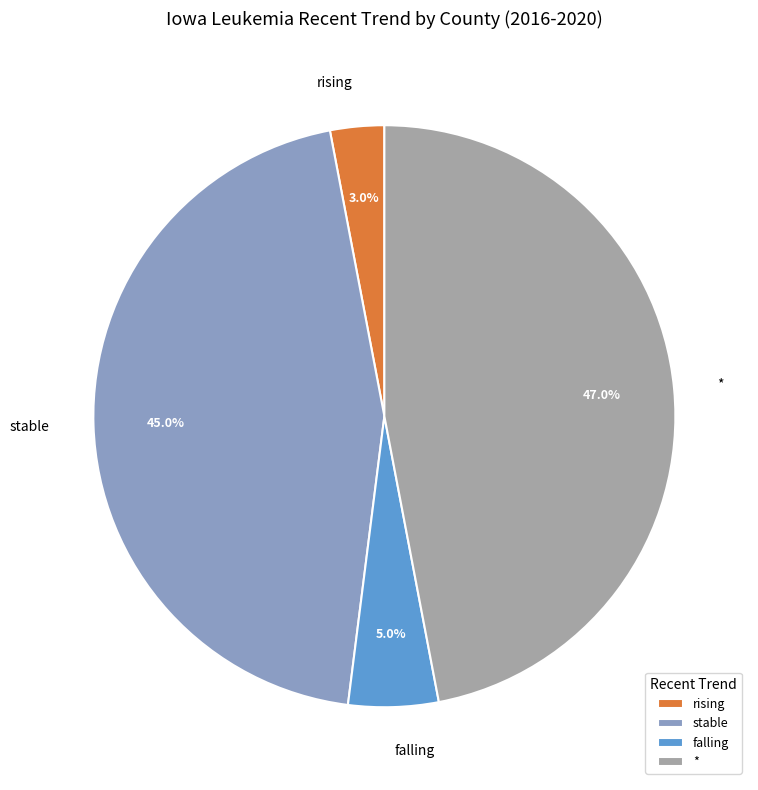

Is there a majority slice in this chart?

No